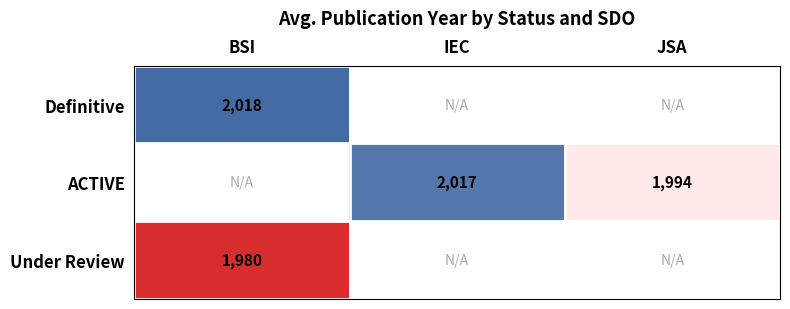

Is the value of Definitive at BSI greater than the value of ACTIVE at IEC?

Yes